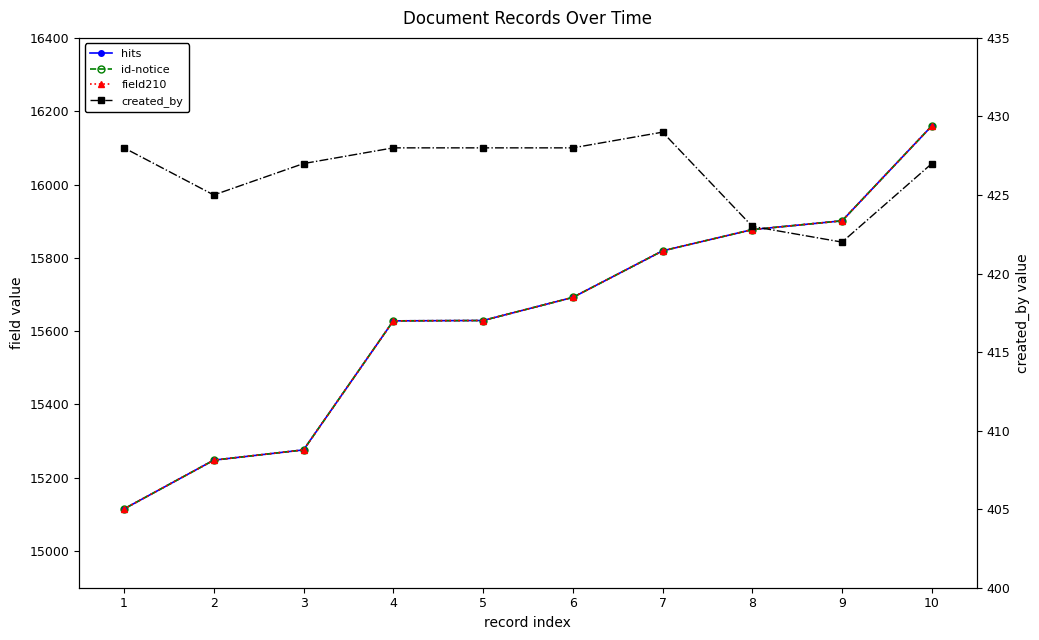

How many lines are shown in the chart?

4